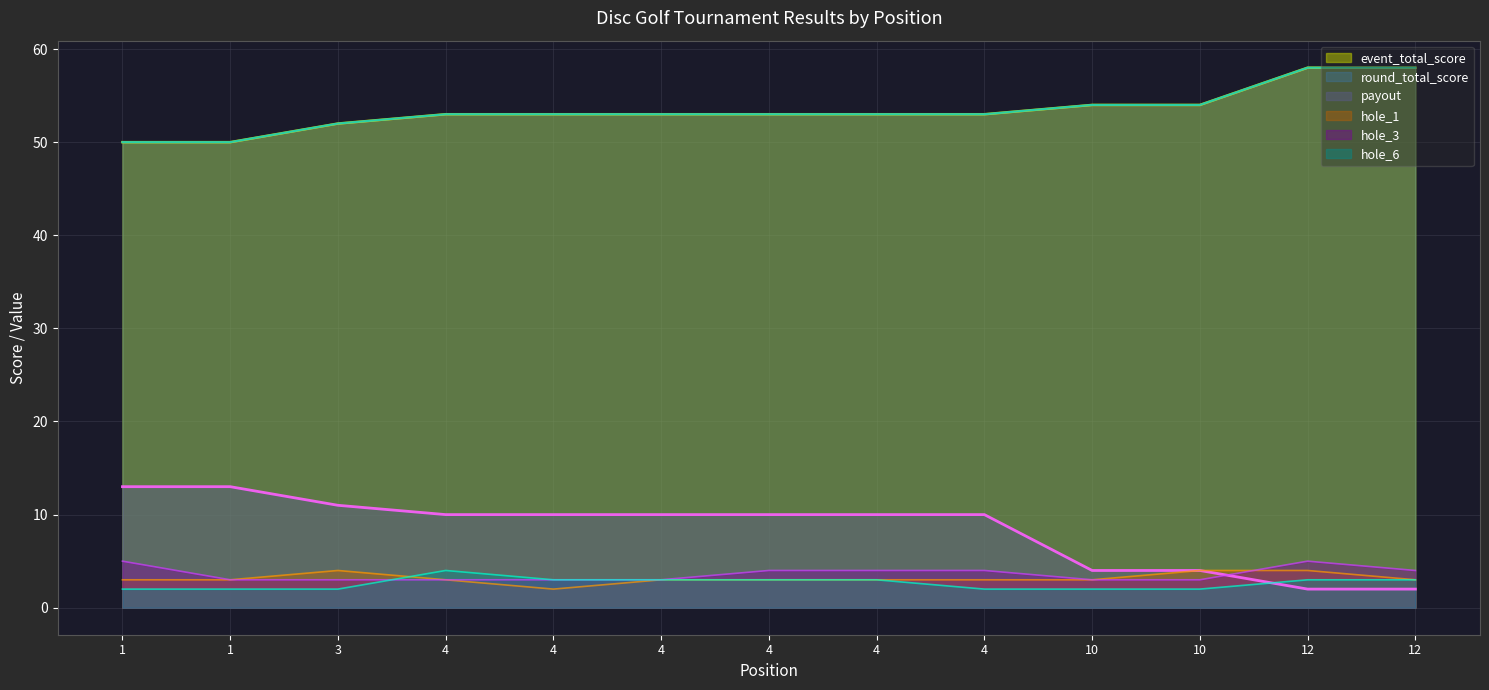

What is the sum of all hole_6 values?

34